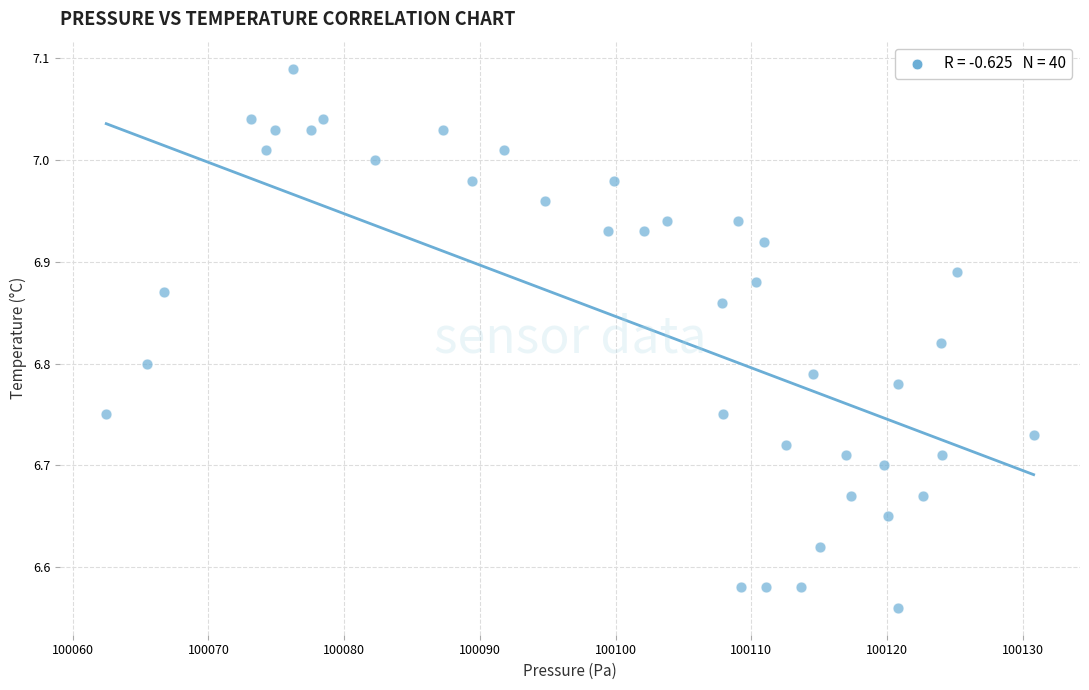

What is the range of X values (max minus min)?

68.3